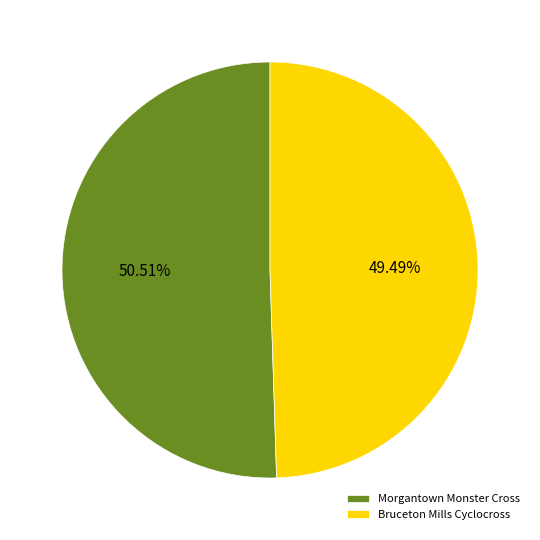

Is it true that Bruceton Mills Cyclocross is 57% of the pie?

False